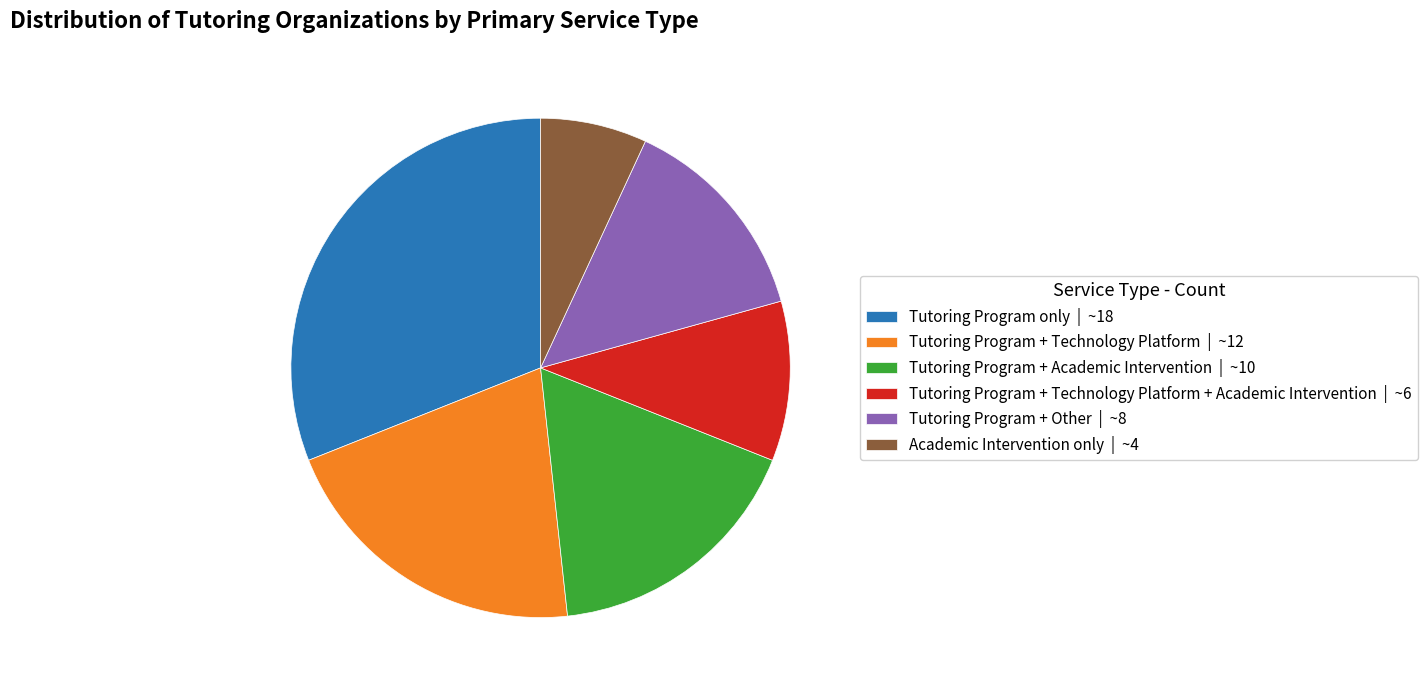

Is it true that Tutoring Program + Academic Intervention | ~10 is 5% of the pie?

False